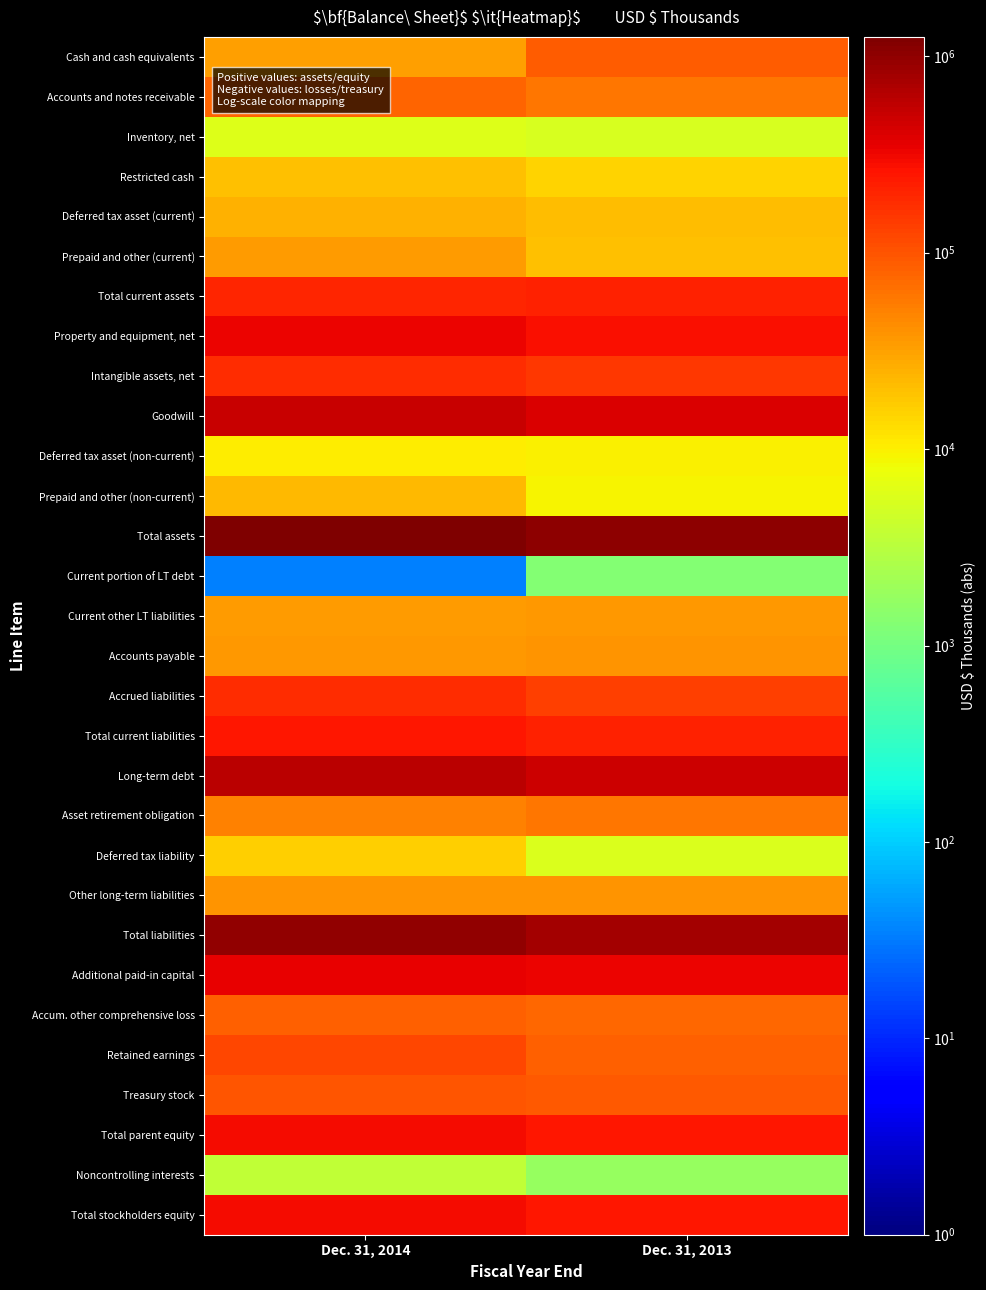

What is the total value across all series at Dec. 31, 2013?

5224993